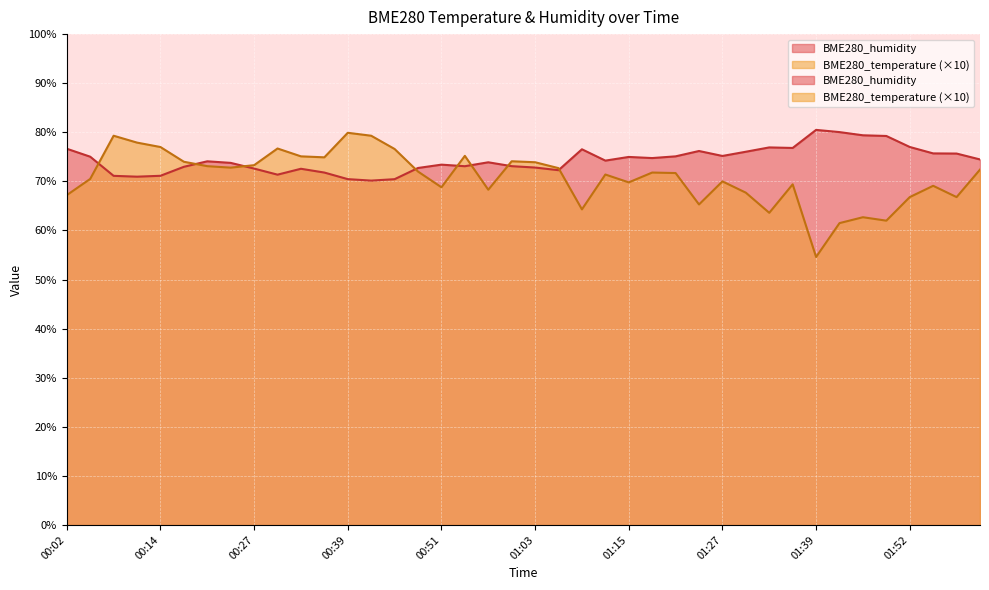

Is it true that BME280_temperature equals 35.5 at 01:09?

False